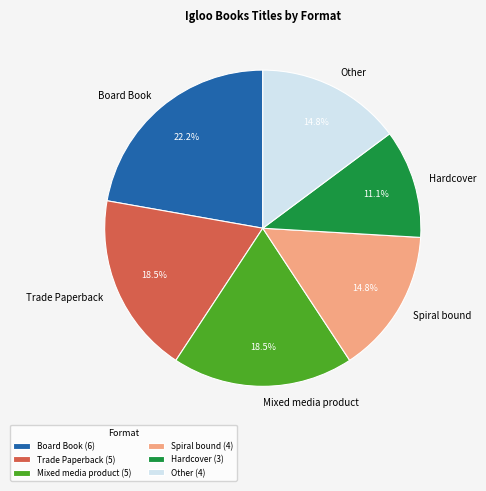

Is the sum of Spiral bound and Other greater than half?

No